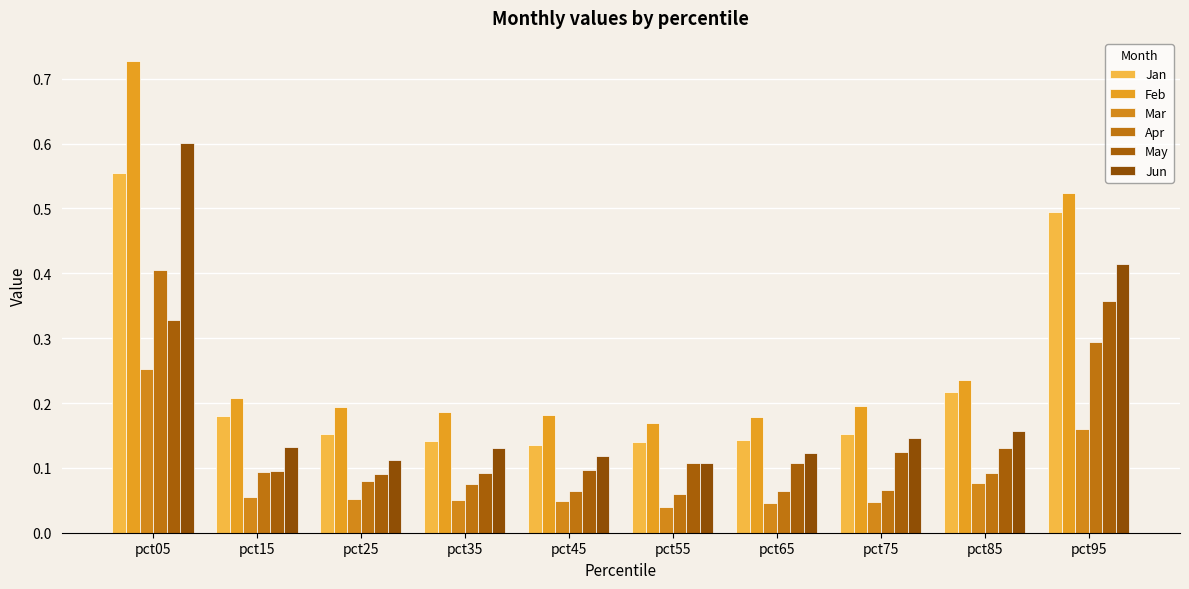

Reading left to right, list all the values displayed in this chart.

Jan: 0.6	0.2	0.2	0.1	0.1	0.1	0.1	0.2	0.2	0.5
Feb: 0.7	0.2	0.2	0.2	0.2	0.2	0.2	0.2	0.2	0.5
Mar: 0.3	0.1	0.1	0.1	0.0	0.0	0.0	0.0	0.1	0.2
Apr: 0.4	0.1	0.1	0.1	0.1	0.1	0.1	0.1	0.1	0.3
May: 0.3	0.1	0.1	0.1	0.1	0.1	0.1	0.1	0.1	0.4
Jun: 0.6	0.1	0.1	0.1	0.1	0.1	0.1	0.1	0.2	0.4